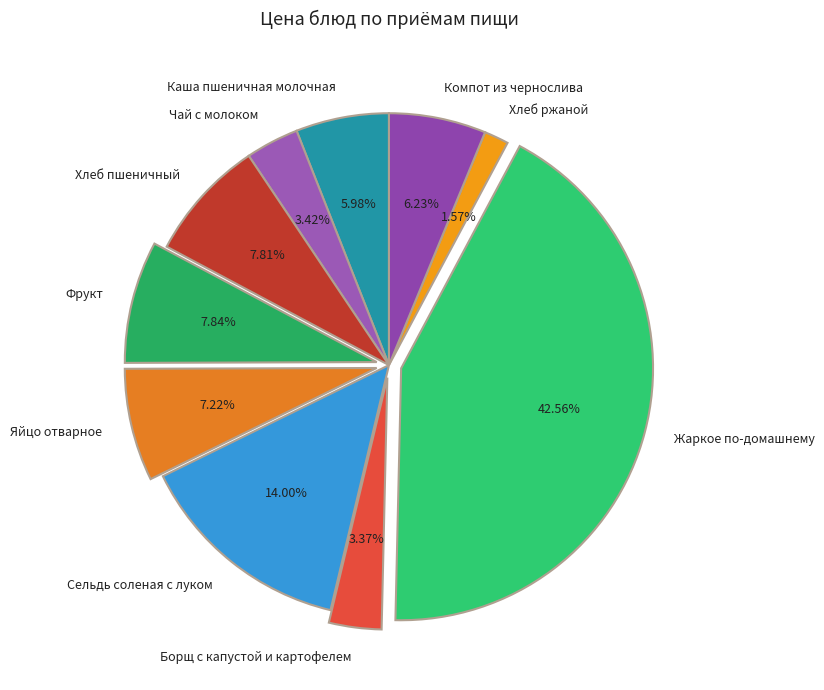

How much of the chart is everything except Чай с молоком?

96.6%